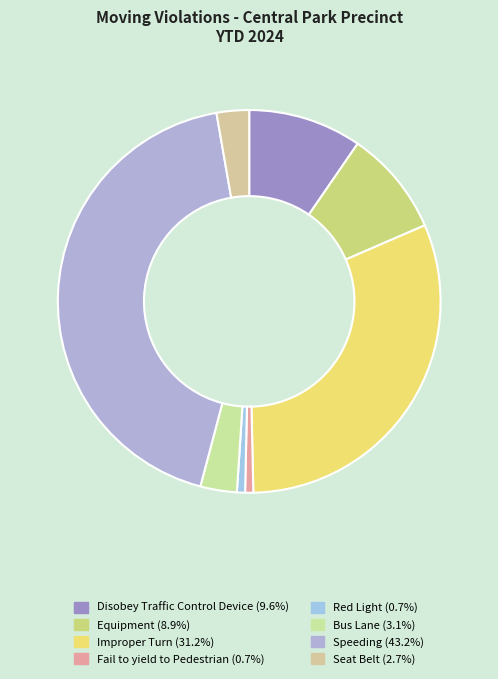

Is it true that Fail to yield to Pedestrian is 11% of the pie?

False